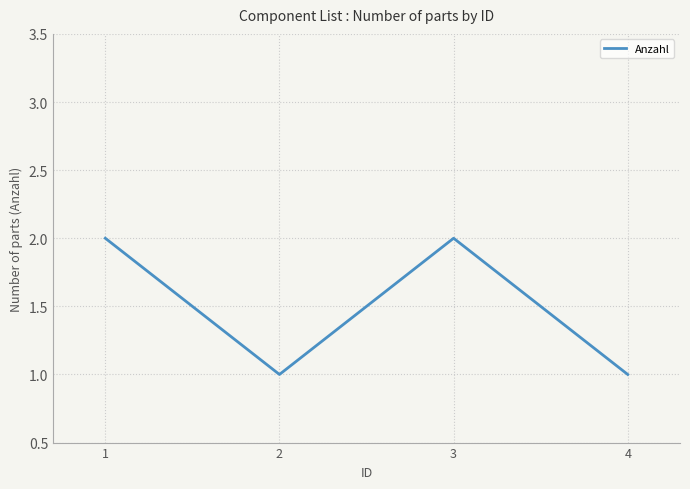

What is the sum of all values?

6